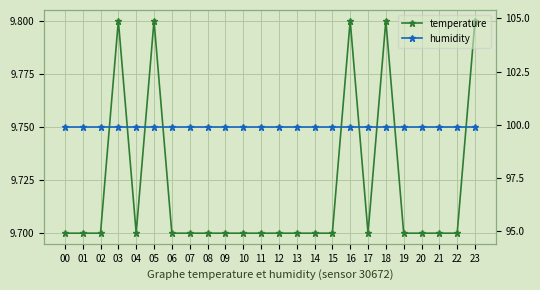

The value of temperature at 01 is 9.7. True or false?

True